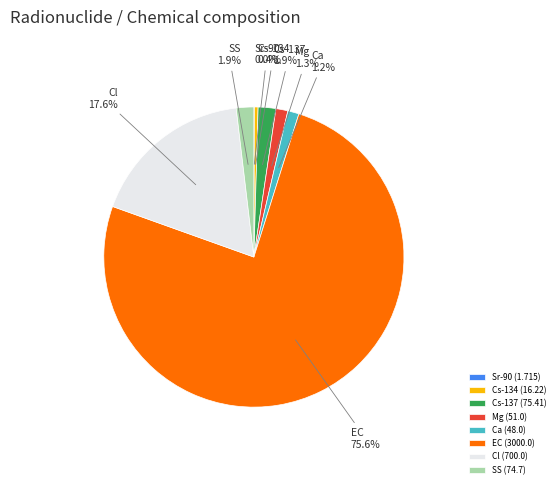

Is there a majority slice in this chart?

Yes